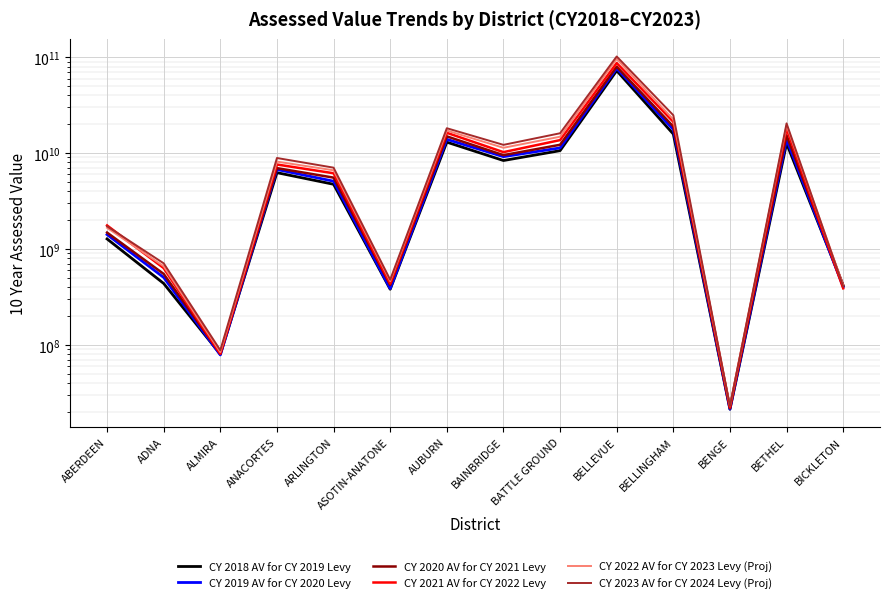

What is the difference between the CY 2018 AV for CY 2019 Levy values at BAINBRIDGE and AUBURN?

4641624685.0